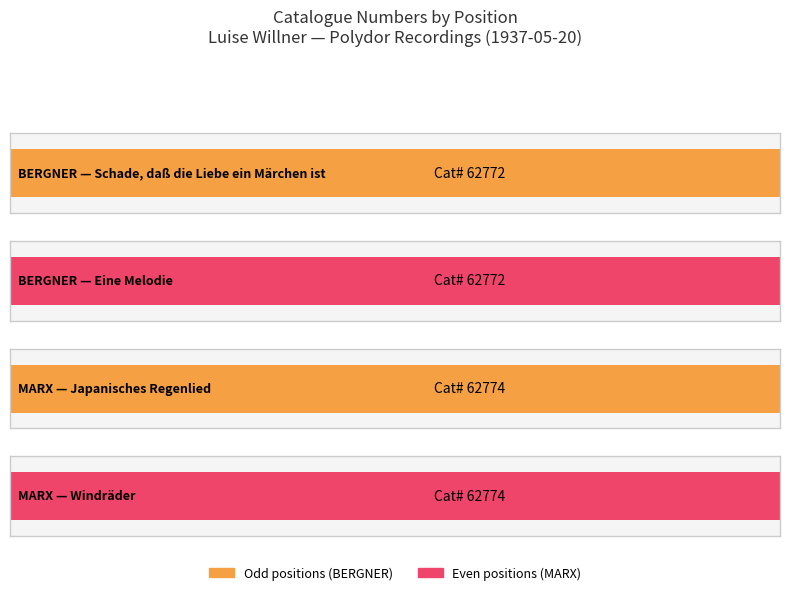

How many categories are shown in the chart?

4